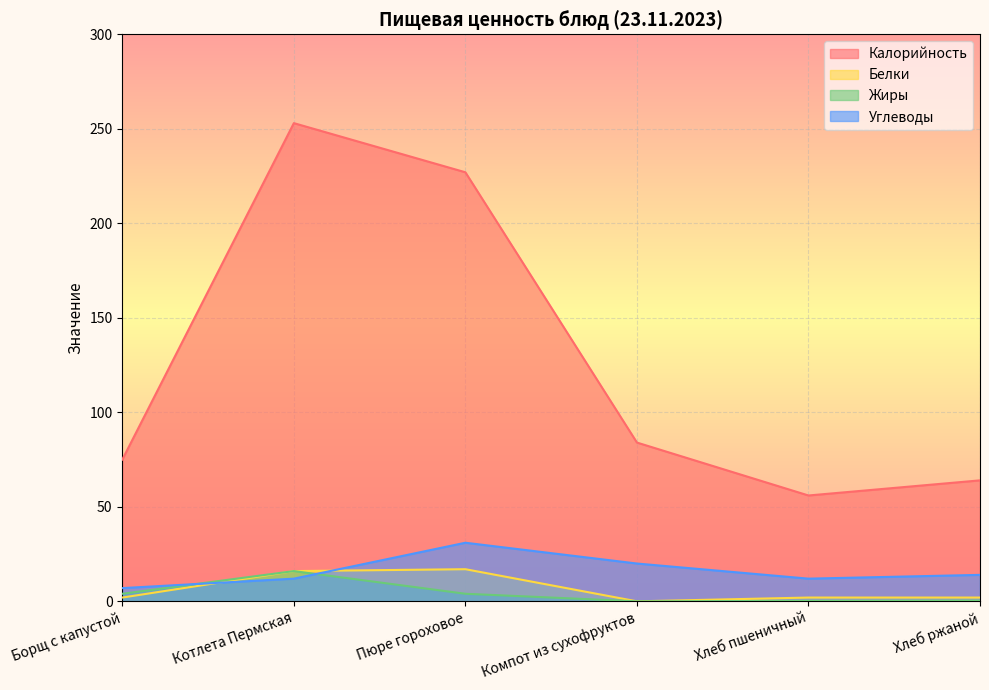

Between Борщ с капустой and Хлеб ржаной, which series saw the biggest shift?

Калорийность